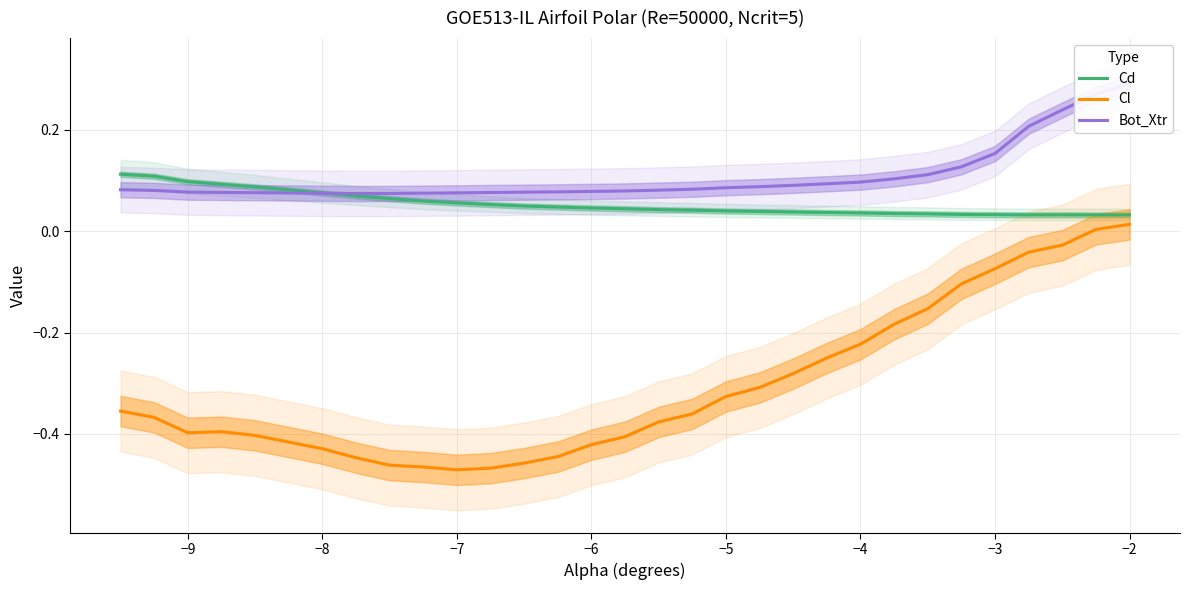

The Cl series shows -0.5 at −10. True or false?

False